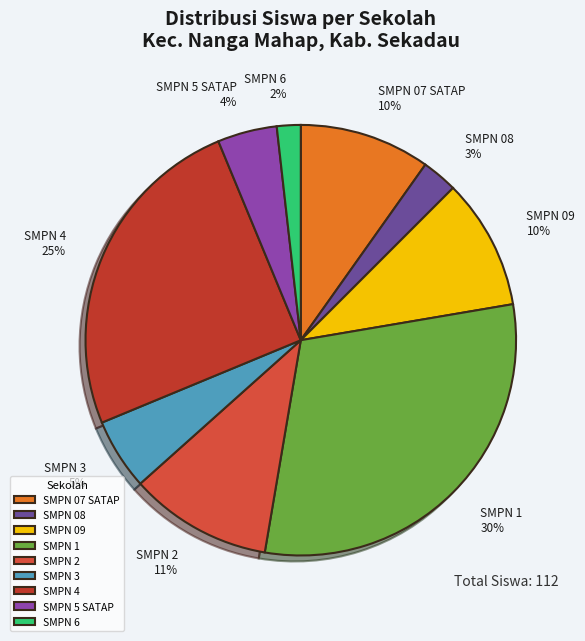

Combined, do SMPN 6 2% and SMPN 4 25% account for over 50%?

No